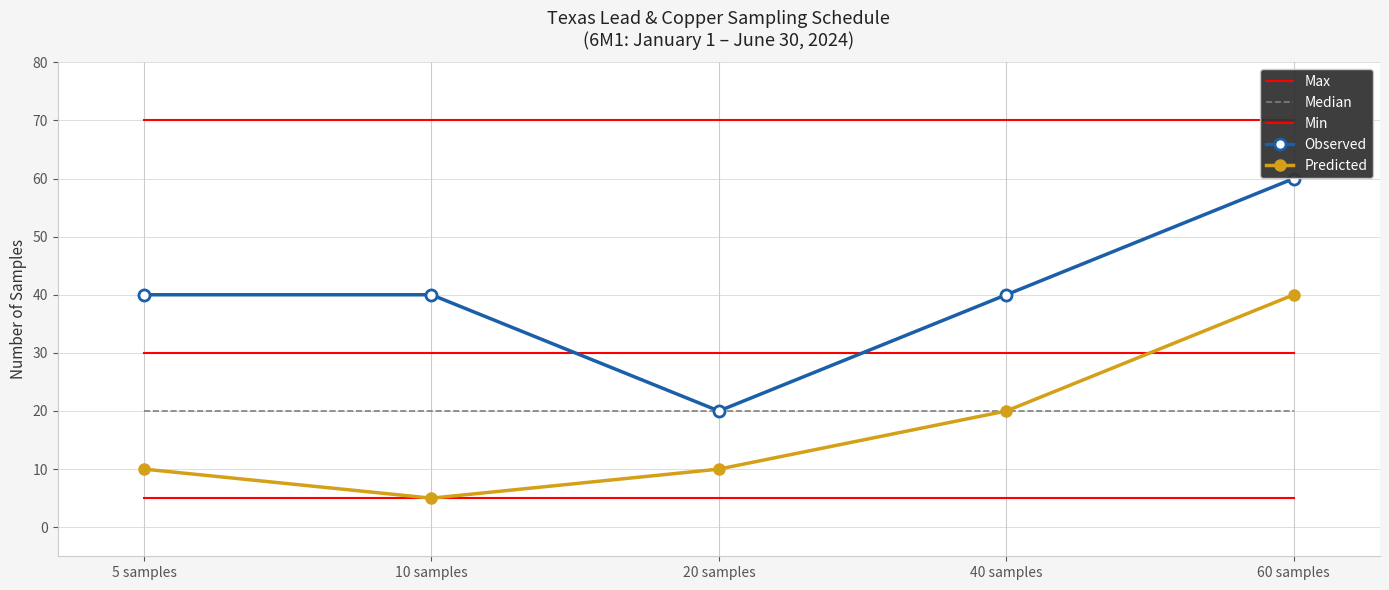

What is the approximate value of Median at 20 samples?

20